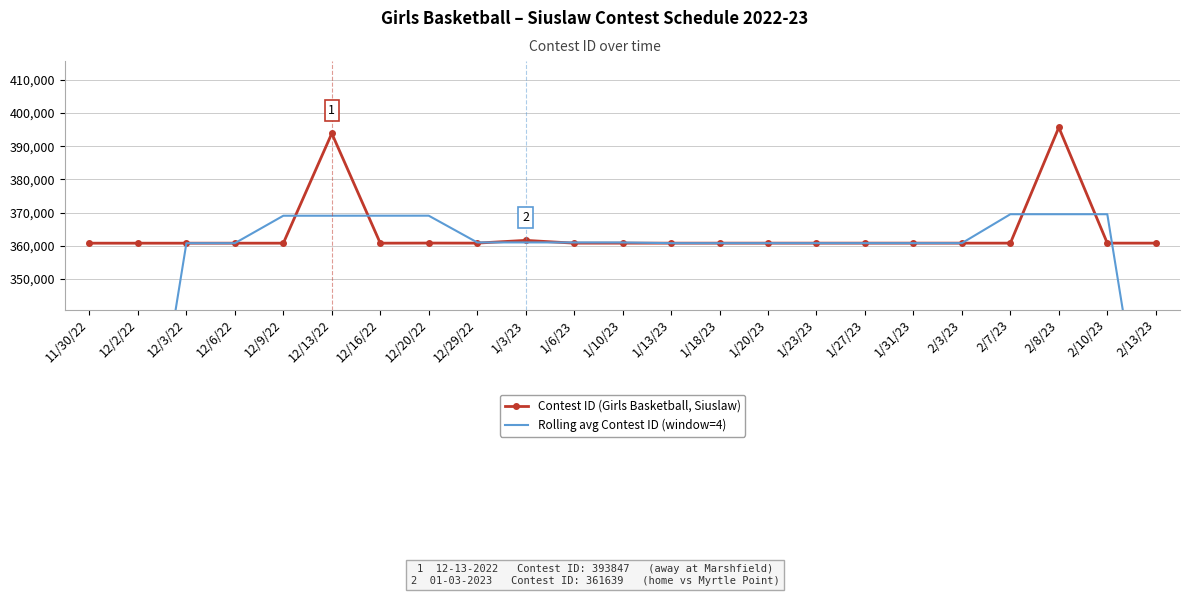

What is the difference between the highest and lowest values at 1/20/23?

0.5